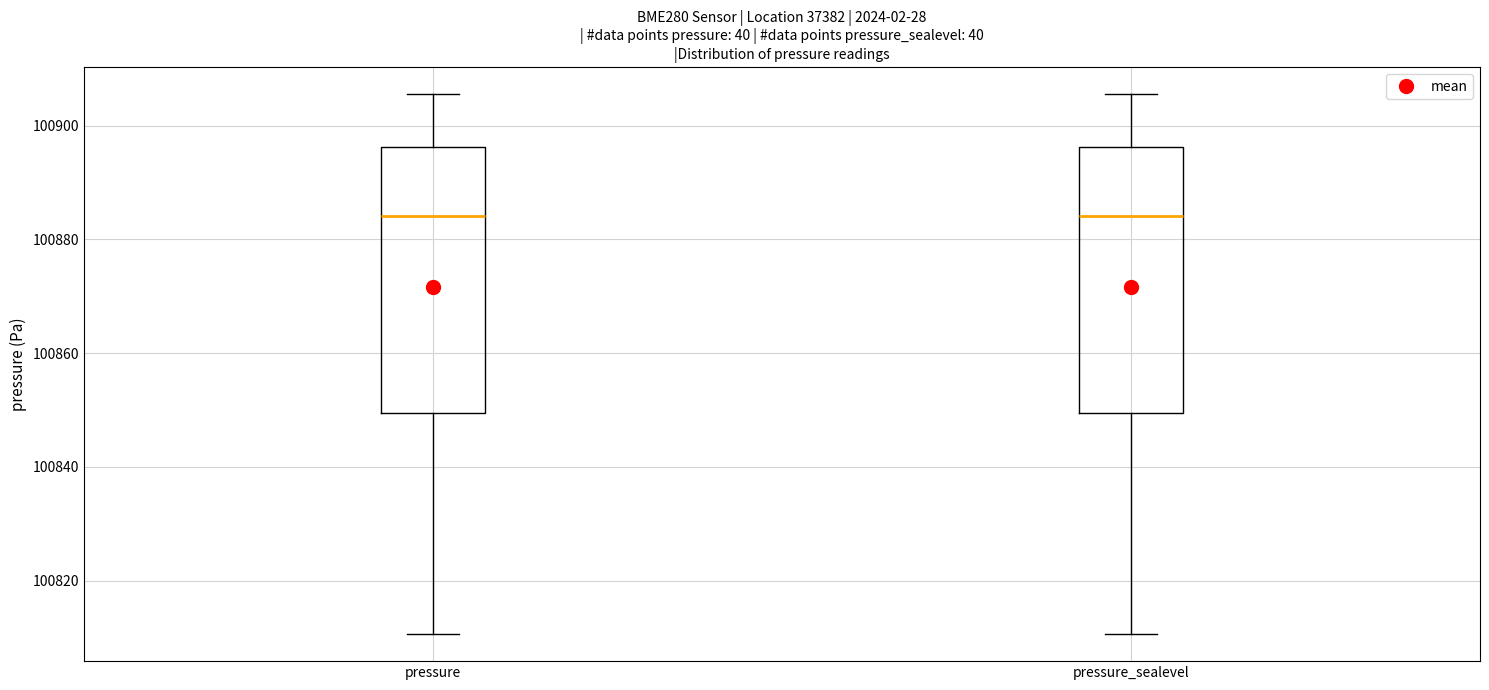

Reading left to right, transcribe this box plot: for each box, give where its median line is, the range the box spans, and where its two whiskers end, as read against the y-axis. The values are not printed on the chart, so give them approximately, as read against the axis.

pressure: median 100884, box 100850 to 100896, whiskers 100810 to 100906
pressure_sealevel: median 100884, box 100850 to 100896, whiskers 100810 to 100906